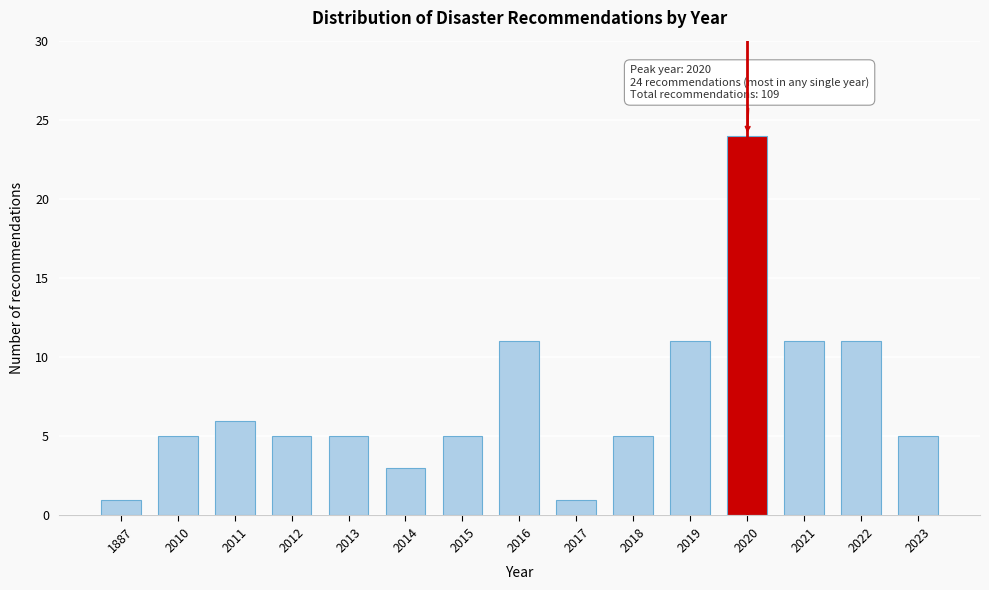

Reading left to right, list all the values displayed in this chart.

1	5	6	5	5	3	5	11	1	5	11	24	11	11	5